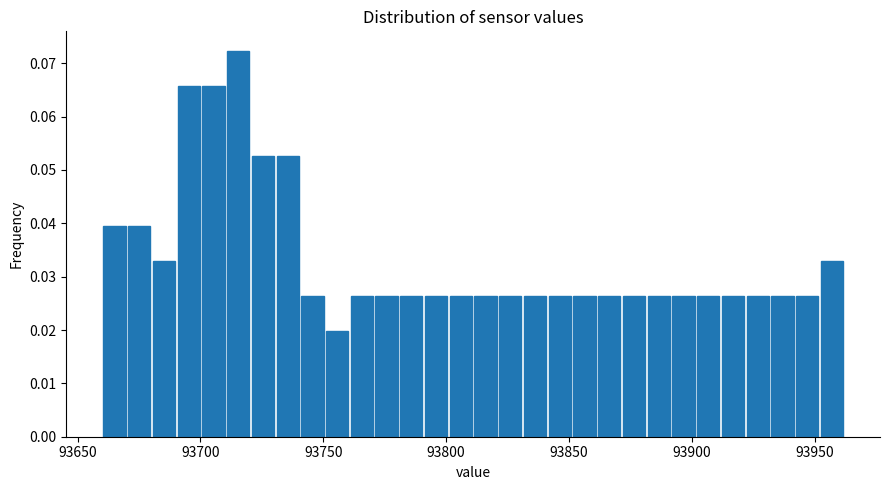

Read against the x-axis, roughly where is the centre of the tallest bar?

93715